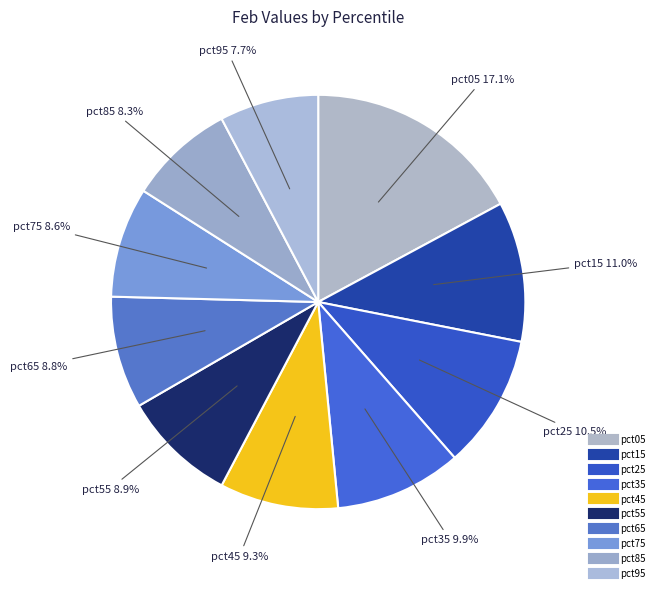

Count the number of slices in the pie.

10